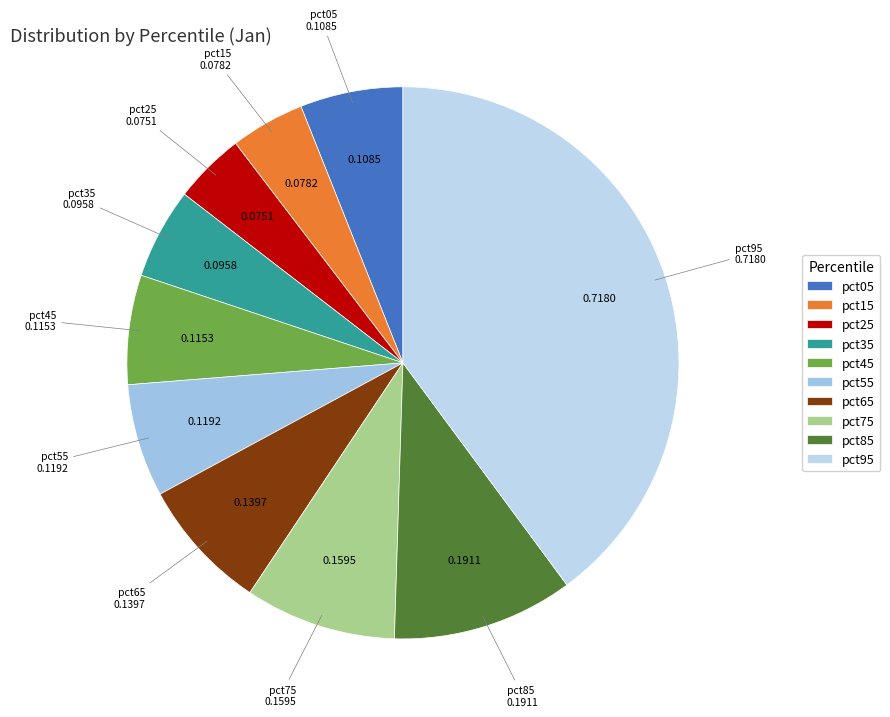

Between pct35 and pct05, which is larger?

pct05